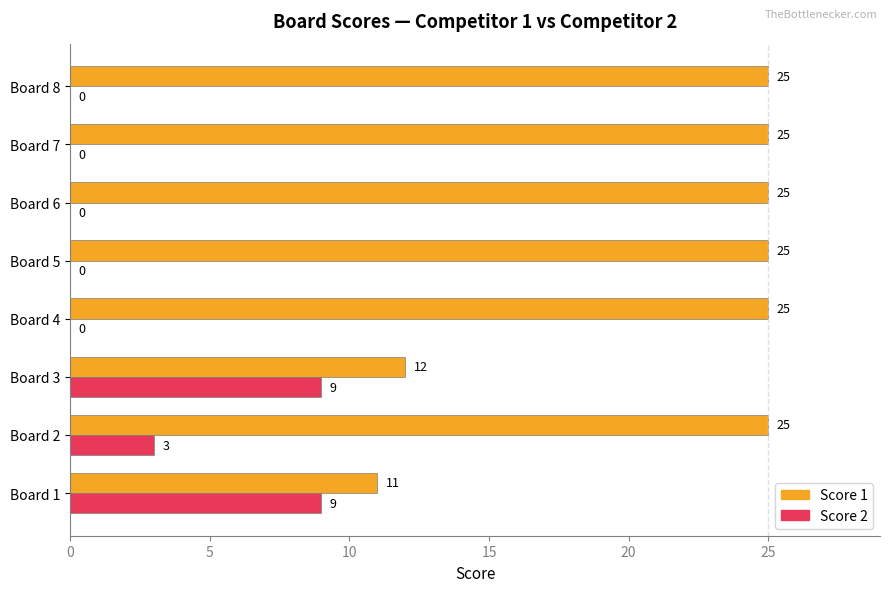

Count the Score 2 values in the range 0 to 9.

8